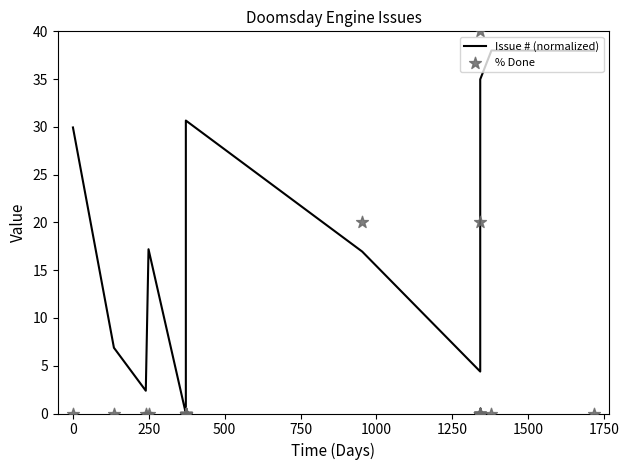

Is the value of Issue # (normalized) at 1750 greater than the value of % Done at 1000?

Yes